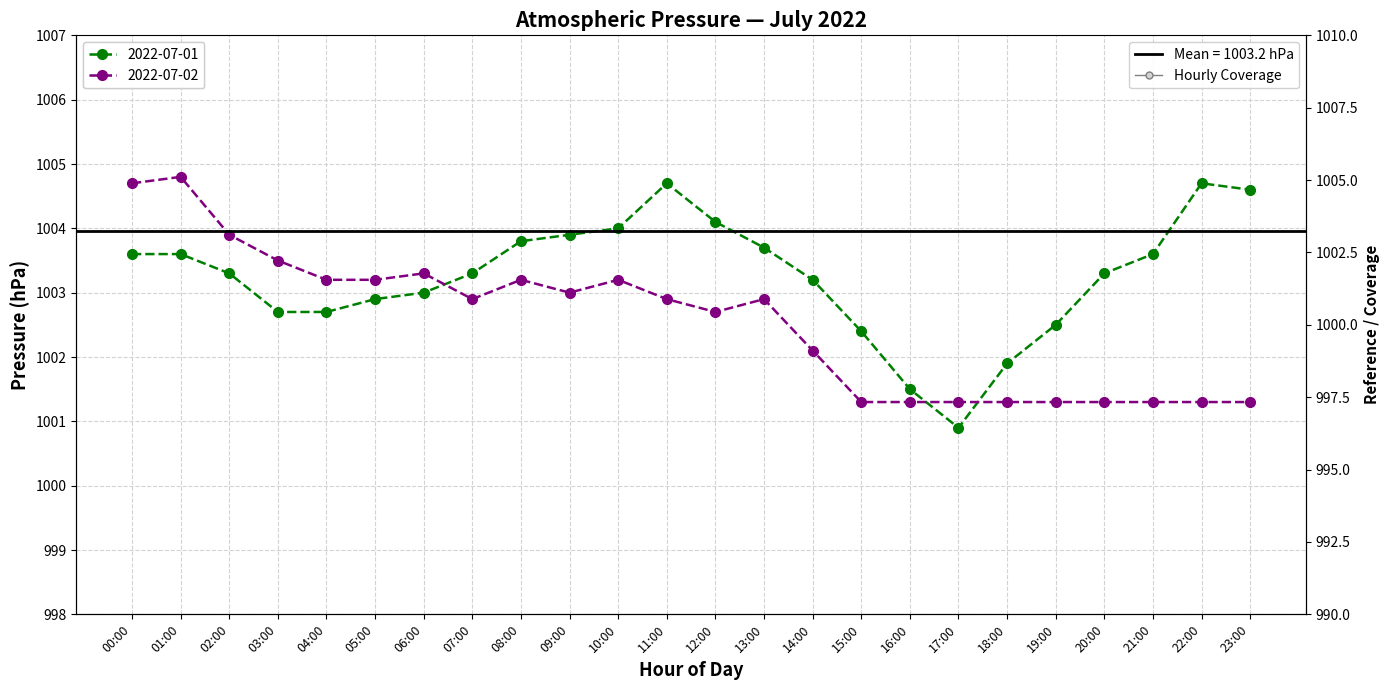

Reading right to left, list all the values displayed in this chart.

Daily Mean Pressure: 1004.6	1004.7	1003.6	1003.3	1002.5	1001.9	1000.9	1001.5	1002.4	1003.2	1003.7	1004.1	1004.7	1004.0	1003.9	1003.8	1003.3	1003.0	1002.9	1002.7	1002.7	1003.3	1003.6	1003.6
Daily Max Pressure: 1001.3	1001.3	1001.3	1001.3	1001.3	1001.3	1001.3	1001.3	1001.3	1002.1	1002.9	1002.7	1002.9	1003.2	1003.0	1003.2	1002.9	1003.3	1003.2	1003.2	1003.5	1003.9	1004.8	1004.7